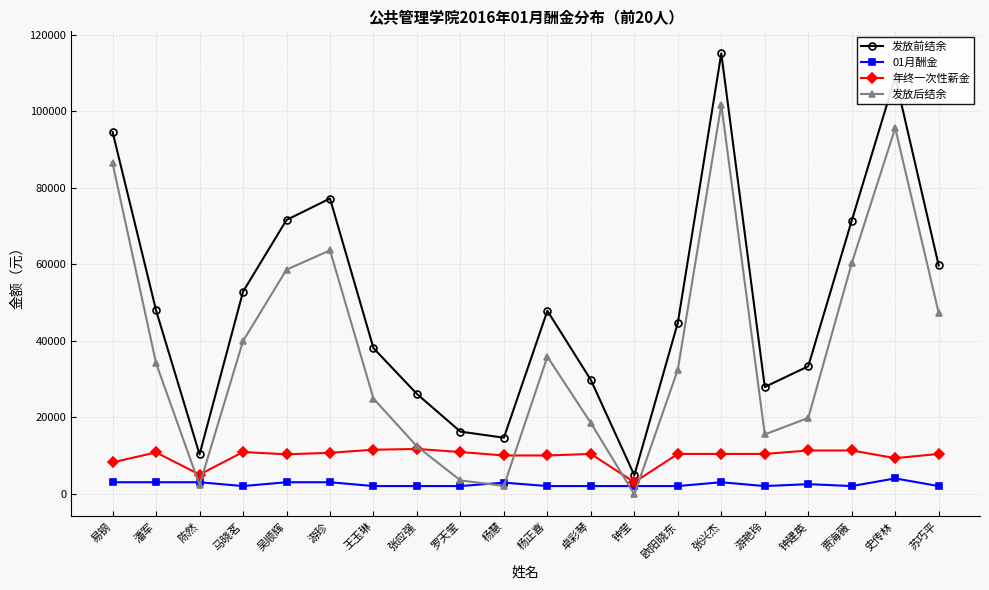

What is the average value of the 发放前结余 series?

49637.0